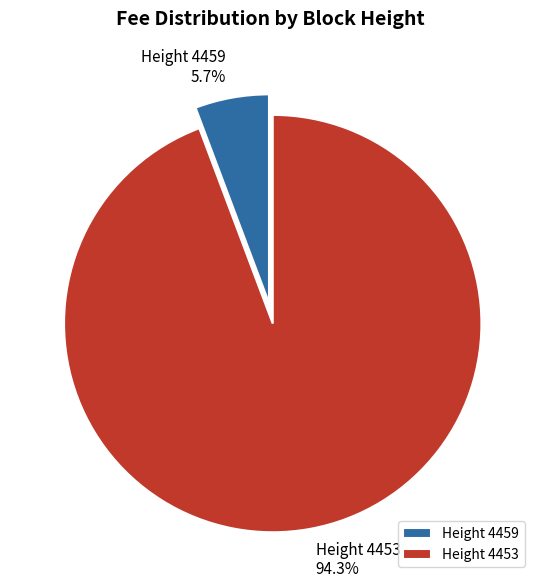

What percentage is NOT represented by Height 4453?

5.7%